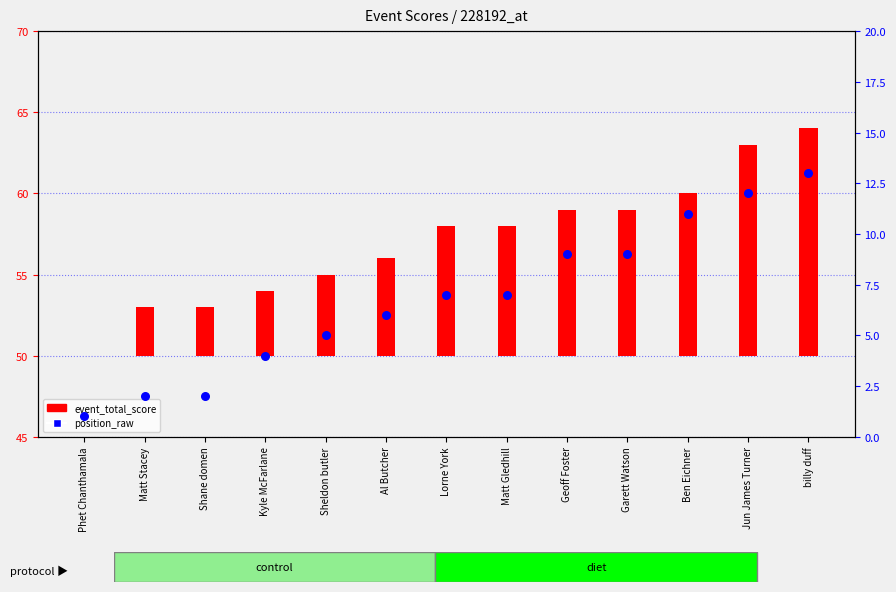

Which series has the widest spread of Y values?

event_total_score